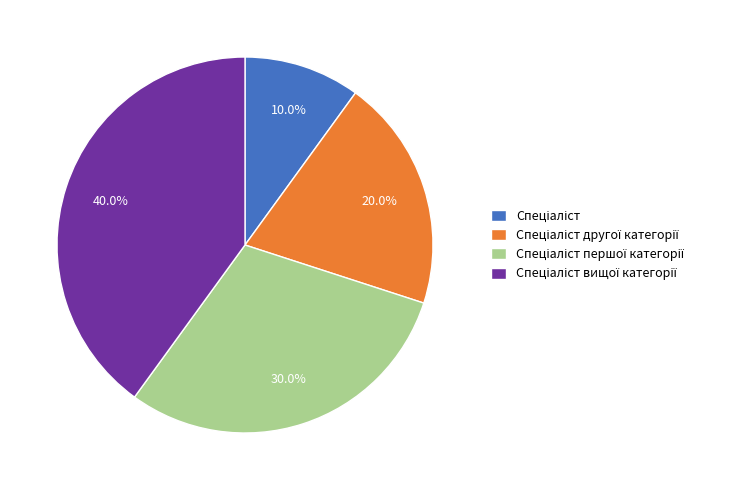

Does any single category account for the majority?

No